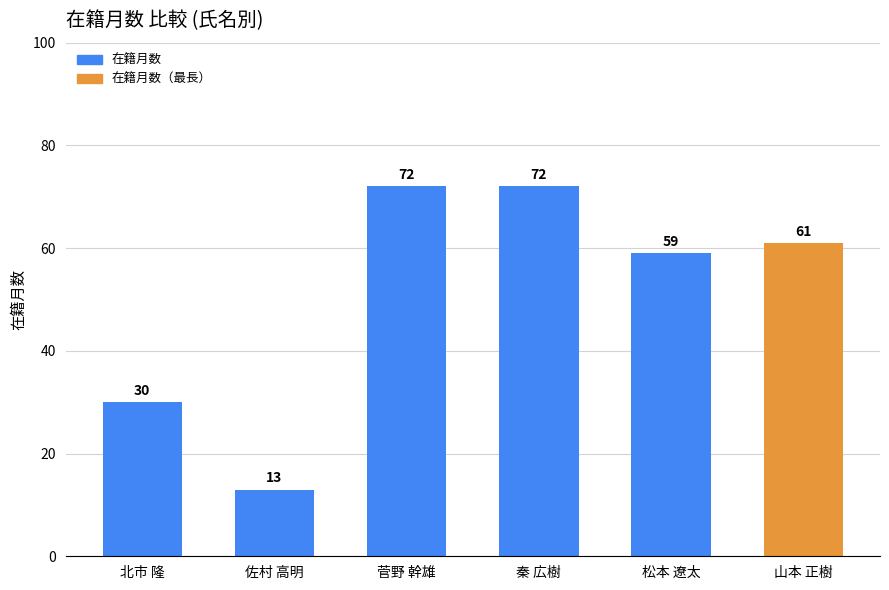

What is the ratio of the value at 松本 遼太 to the value at 菅野 幹雄?

0.8